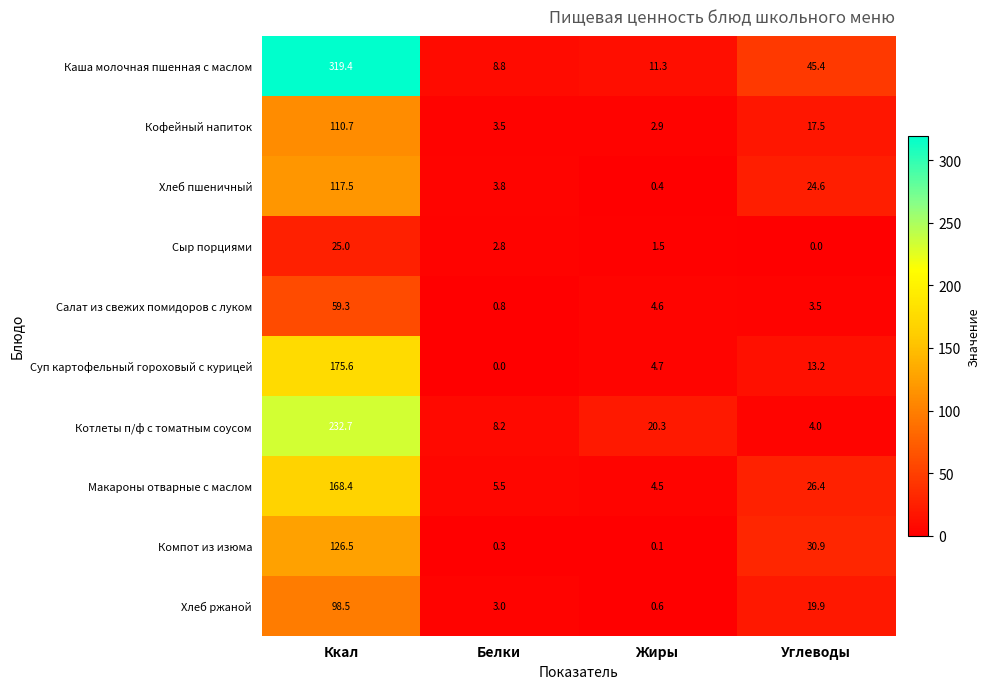

Count the number of categories in the chart.

4